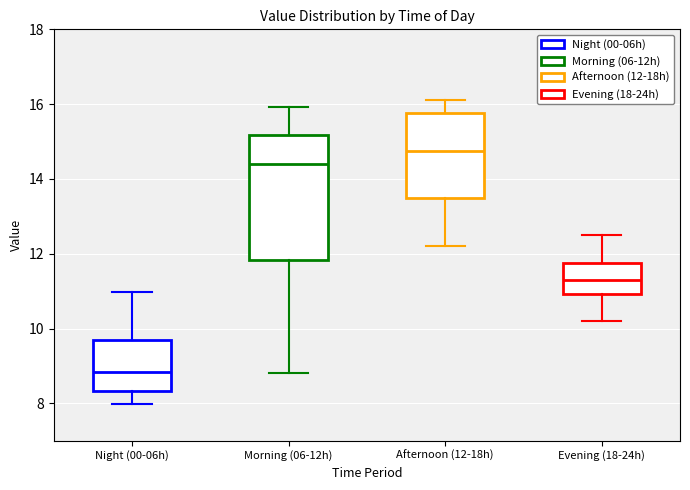

Where does the median line of the box for Evening (18-24h) sit on the y-axis? The values are not printed on the chart, so give them approximately, as read against the axis.

11.4